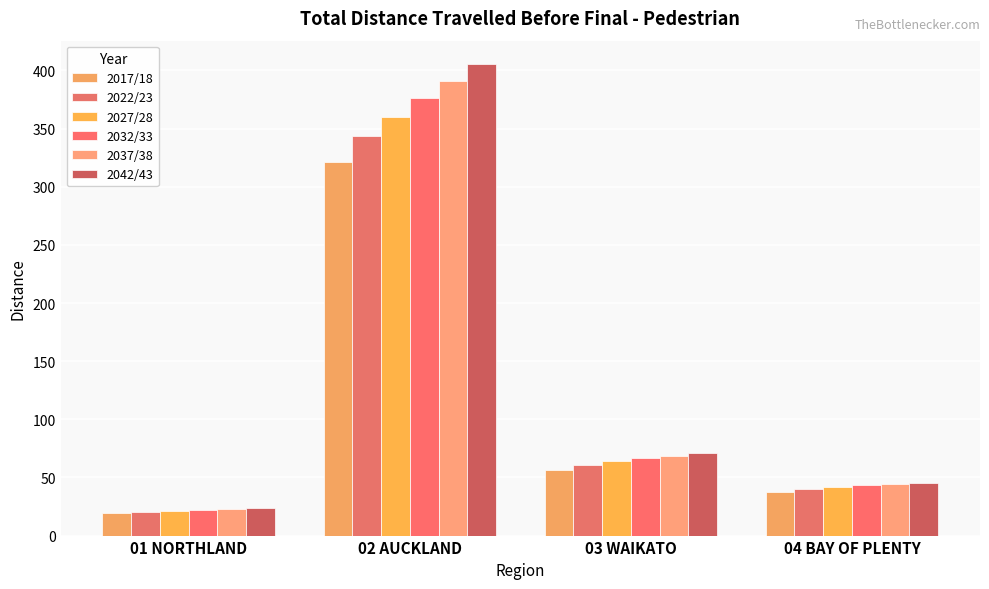

Count the number of categories in the chart.

4